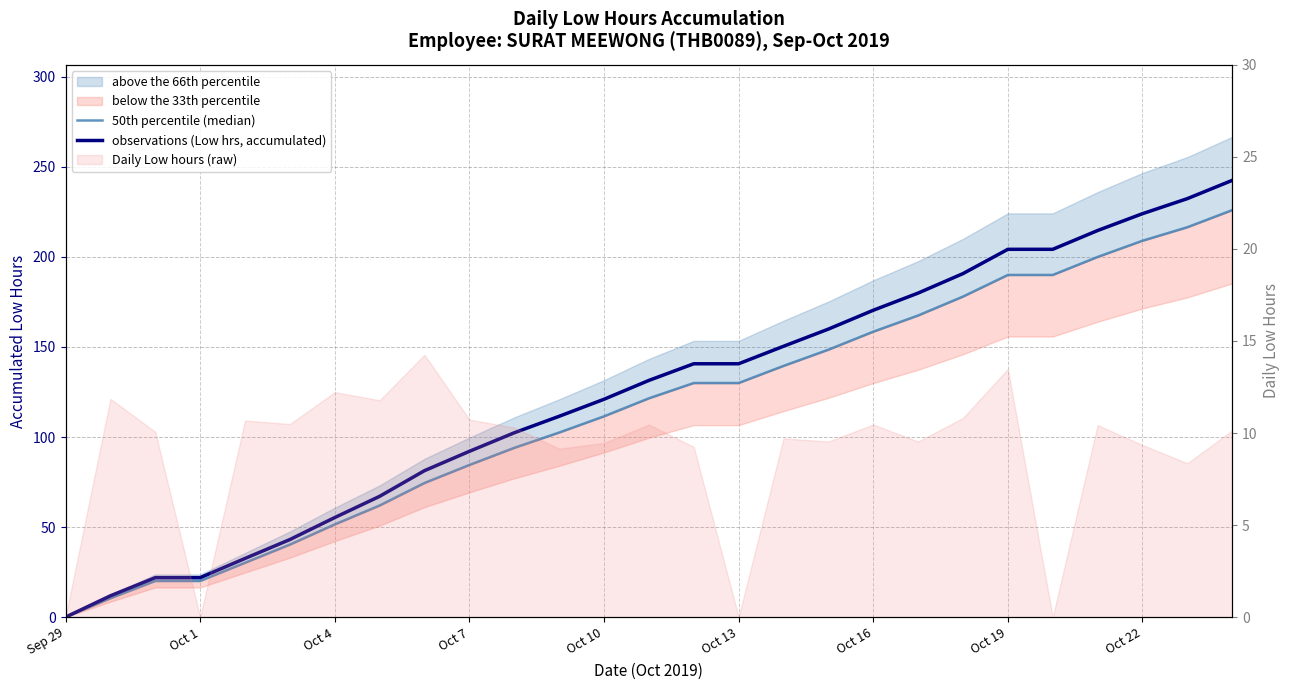

At which category is the sum across all series the highest?

26